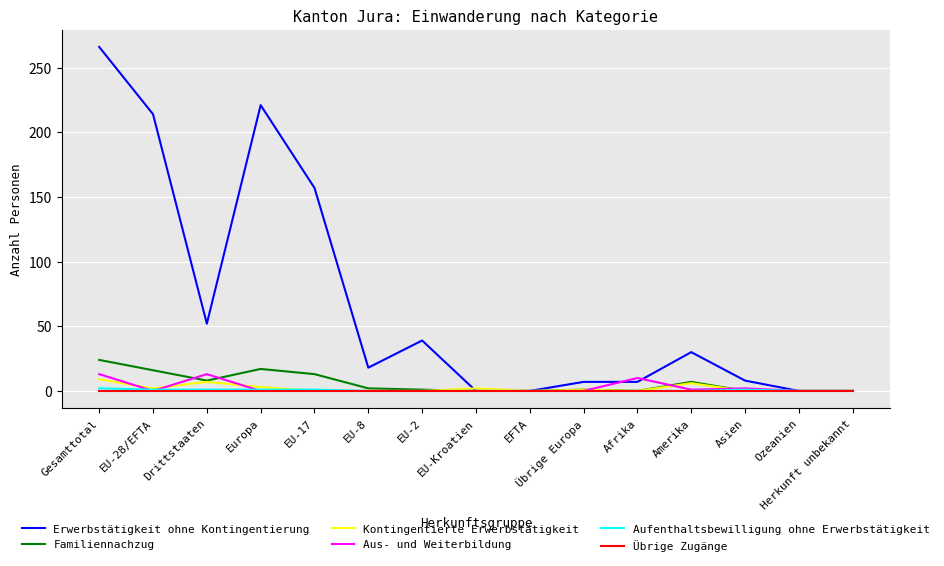

The Erwerbstätigkeit ohne Kontingentierung series shows 157 at EU-17. True or false?

True